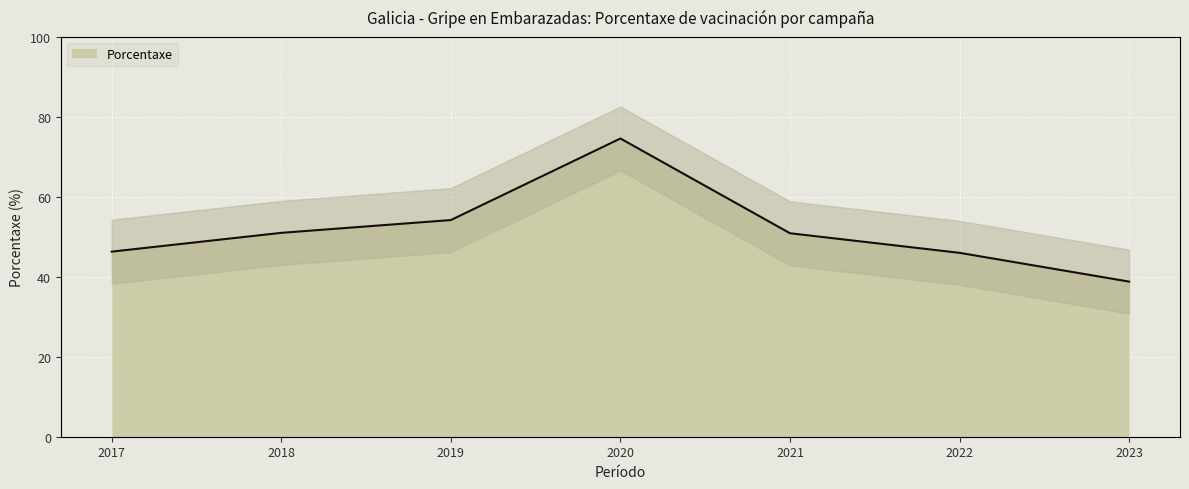

The value at 2023 is 63.2. True or false?

False